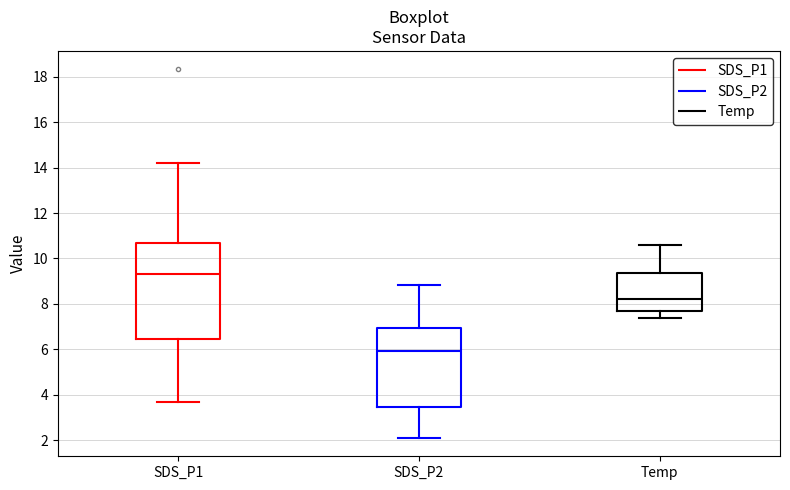

Reading left to right, read every box against the y-axis: the position of its median line, the range the box covers, and the ends of its whiskers. The values are not printed on the chart, so give them approximately, as read against the axis.

SDS_P1: median 9.4, box 6.4 to 10.6, whiskers 3.8 to 14.2
SDS_P2: median 6.0, box 3.4 to 7.0, whiskers 2.2 to 8.8
Temp: median 8.2, box 7.8 to 9.4, whiskers 7.4 to 10.6